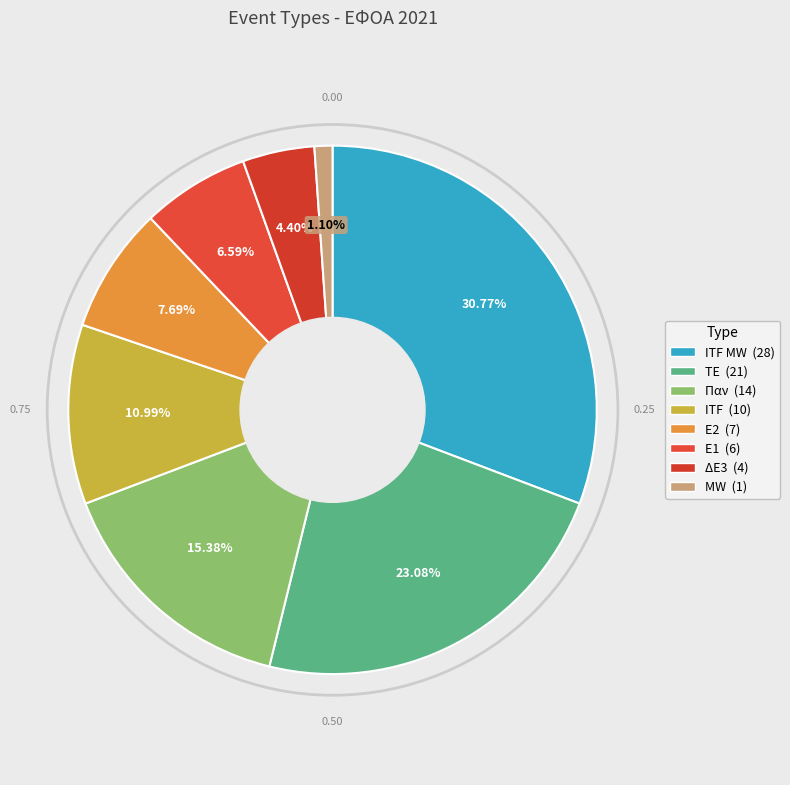

Count the number of slices in the pie.

8